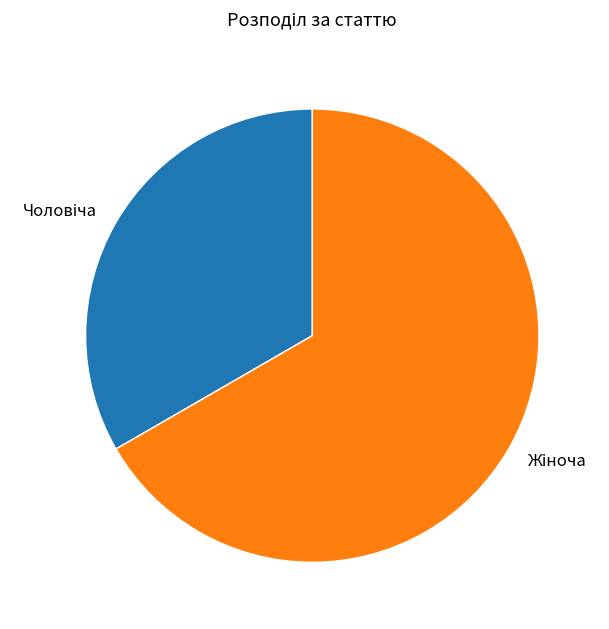

Does any single category account for the majority?

Yes